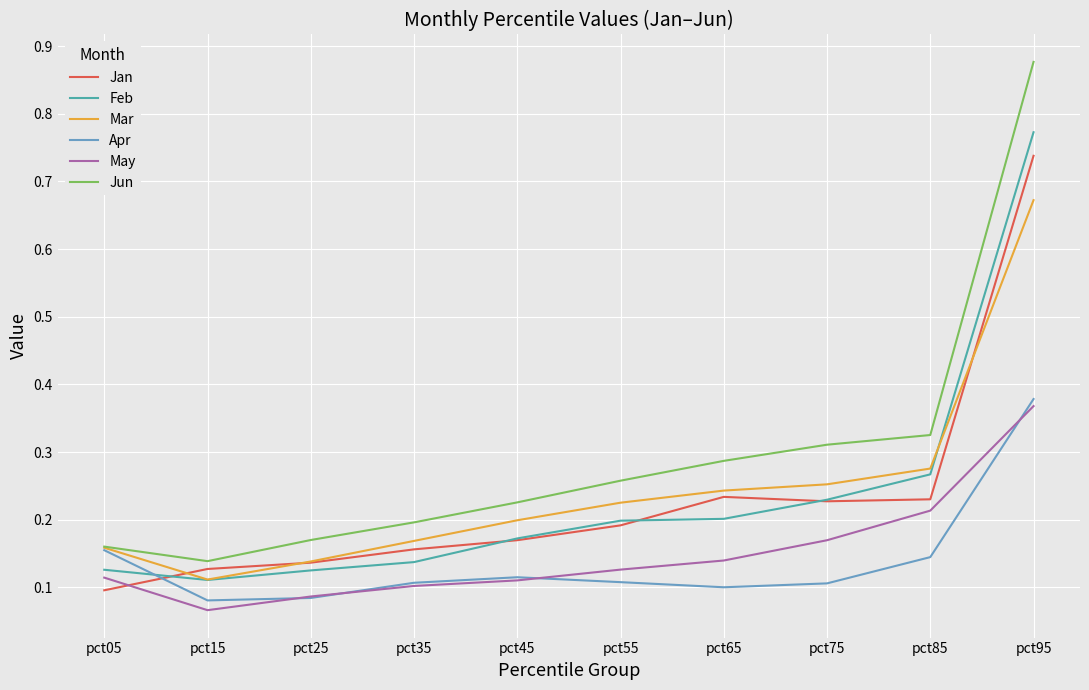

At which label does May reach its minimum?

pct15